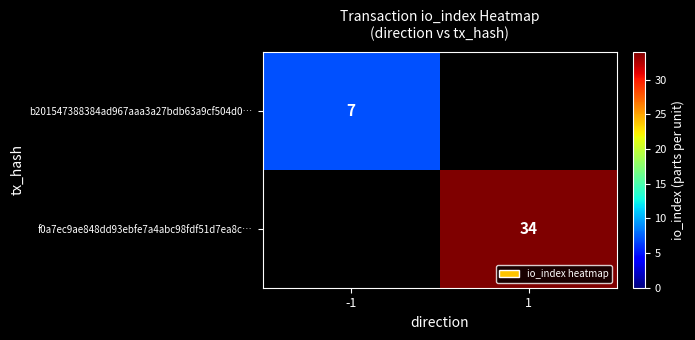

How many distinct data groups are displayed?

2